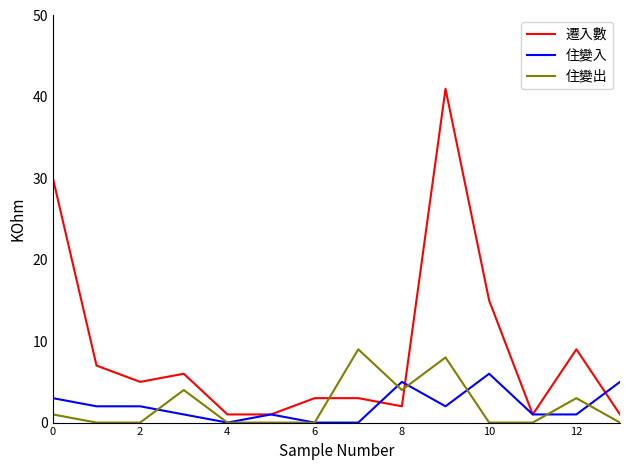

Which series has the widest spread of values?

遷入數